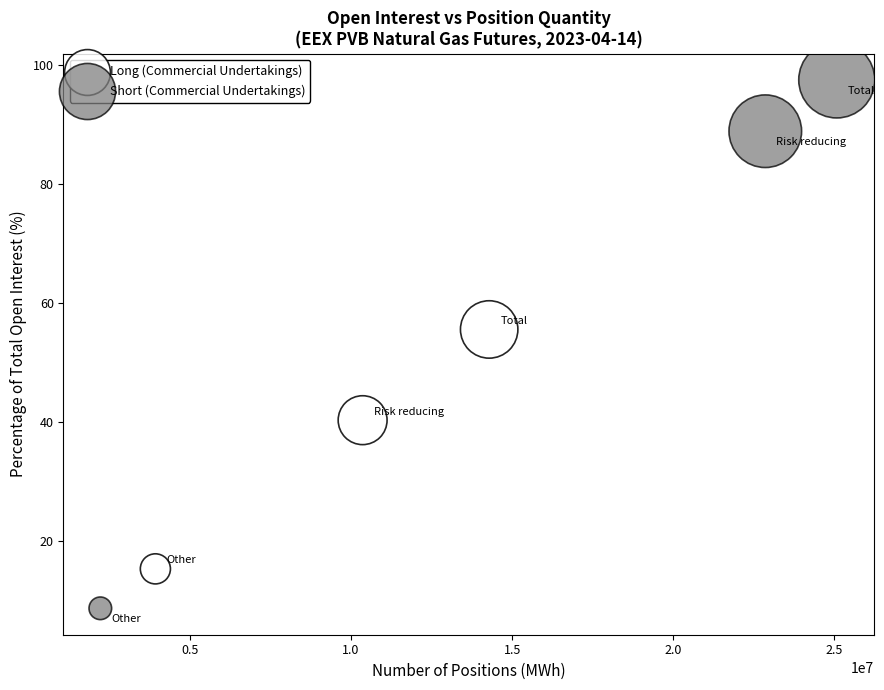

Which series contains the highest Y value?

Short (Commercial Undertakings)